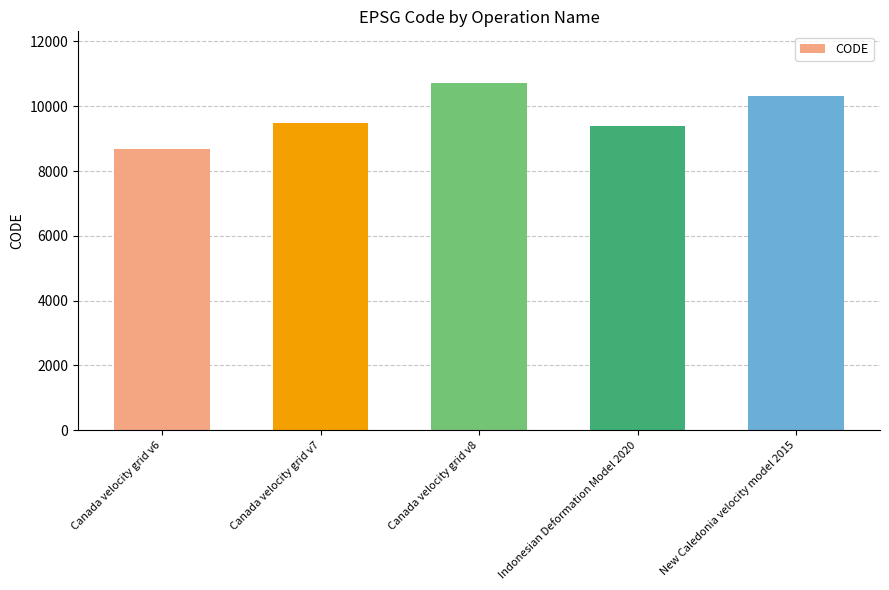

At which category does the chart reach its peak across all series?

Canada velocity grid v8